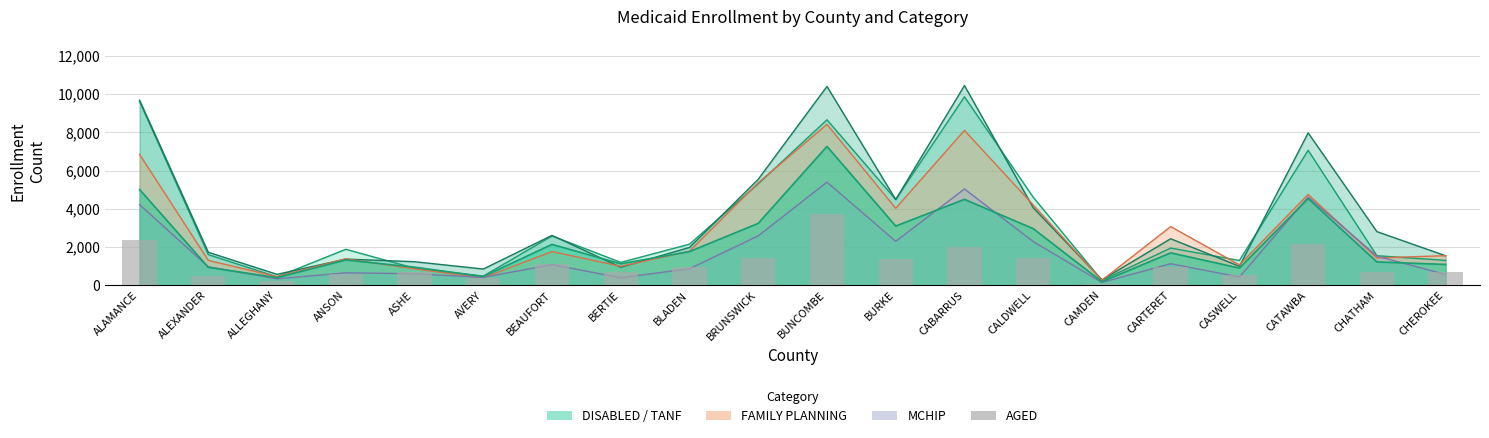

Is it true that the value at BLADEN is 214?

False